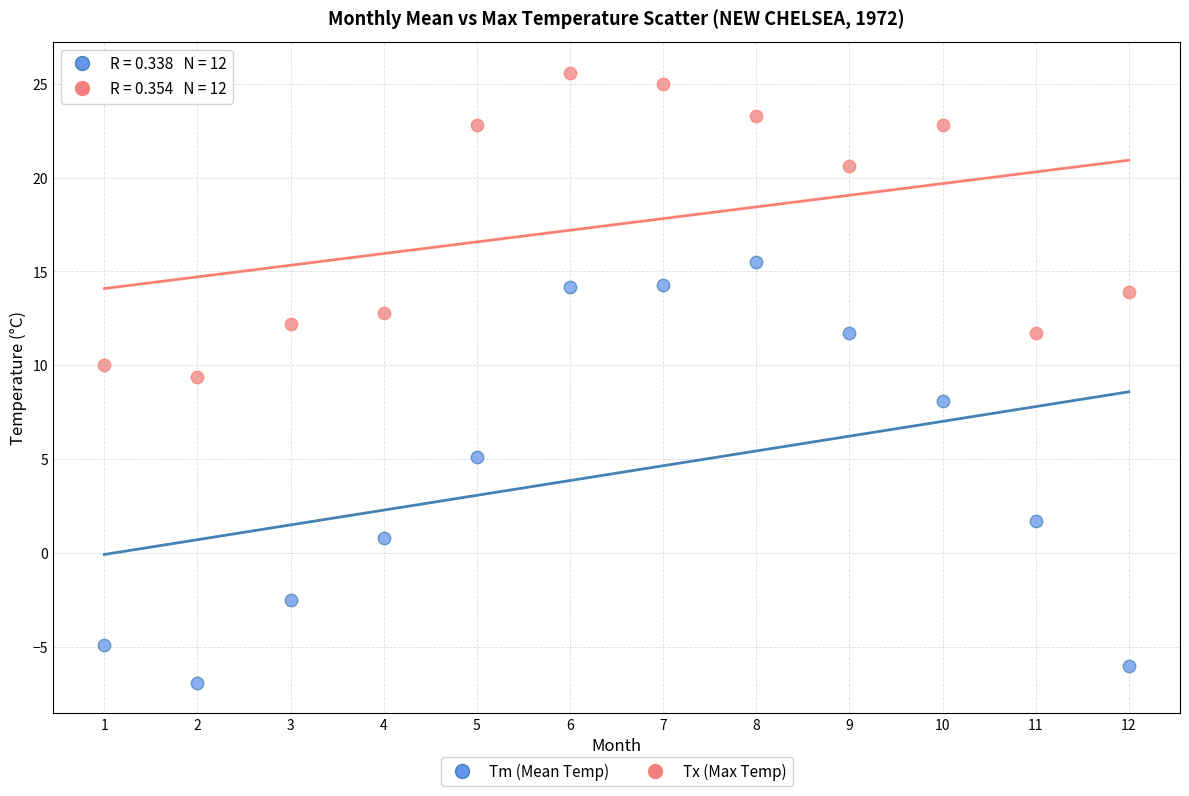

Across all series, what Y value is closest to 9?

9.4